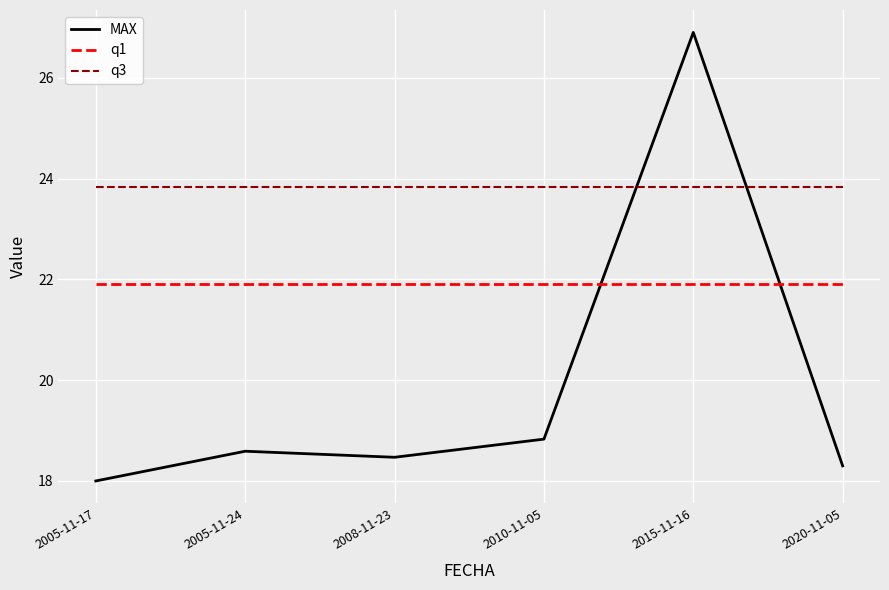

At how many categories does at least one series exceed 19?

6